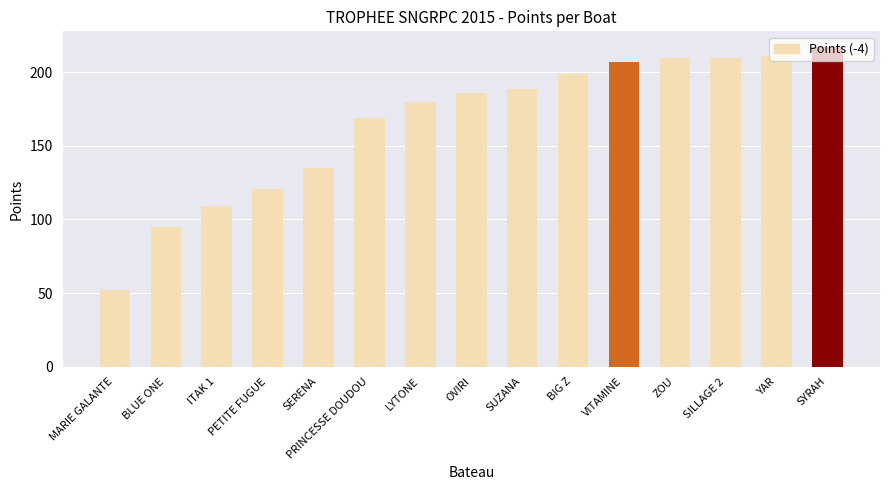

The value at PETITE FUGUE is 121. True or false?

True